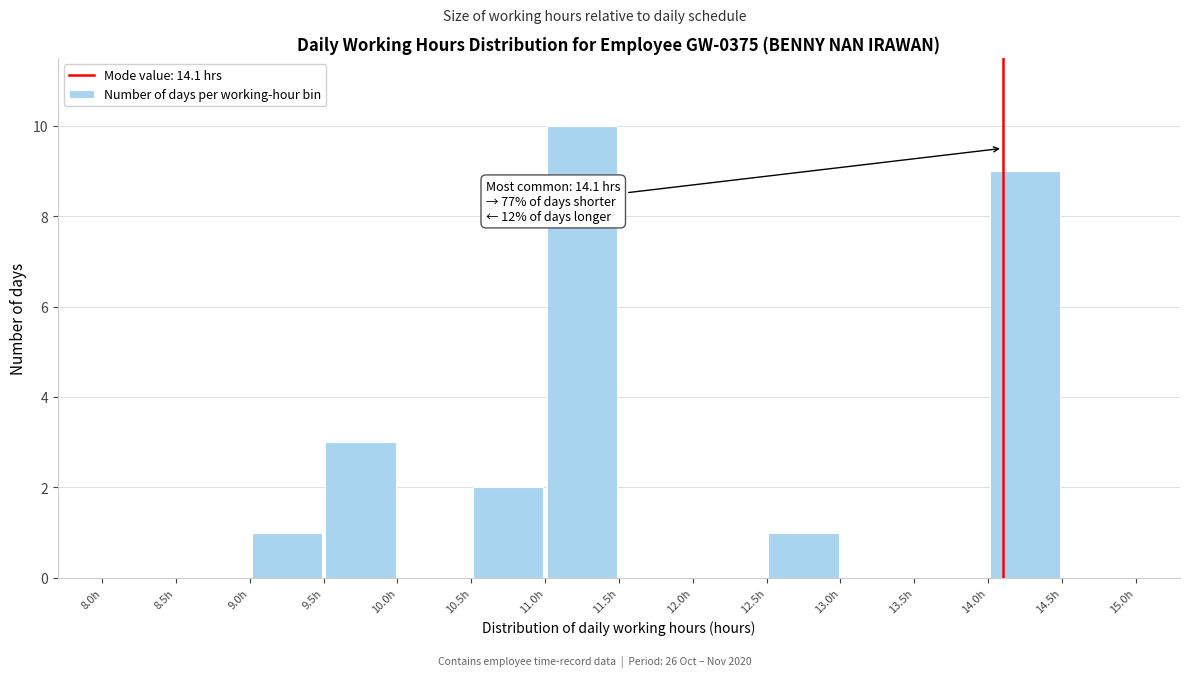

Over which range of the x-axis is the bar tallest?

11.0 to 11.5